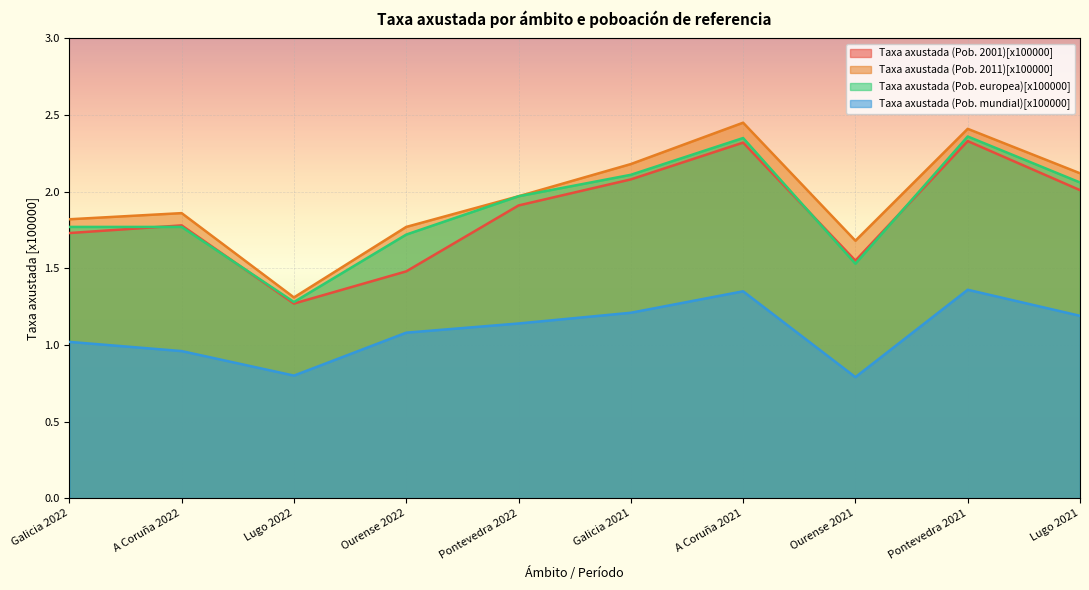

True or false: Taxa axustada (Pob. 2001)[x100000] and Taxa axustada (Pob. 2011)[x100000] cross at least once.

False